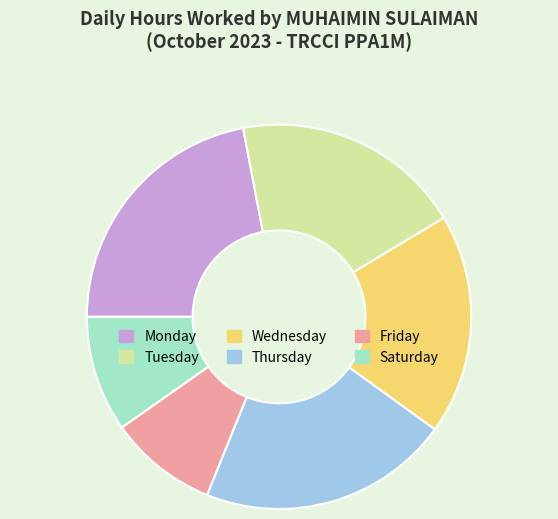

Is there any slice that represents more than half of the pie?

No